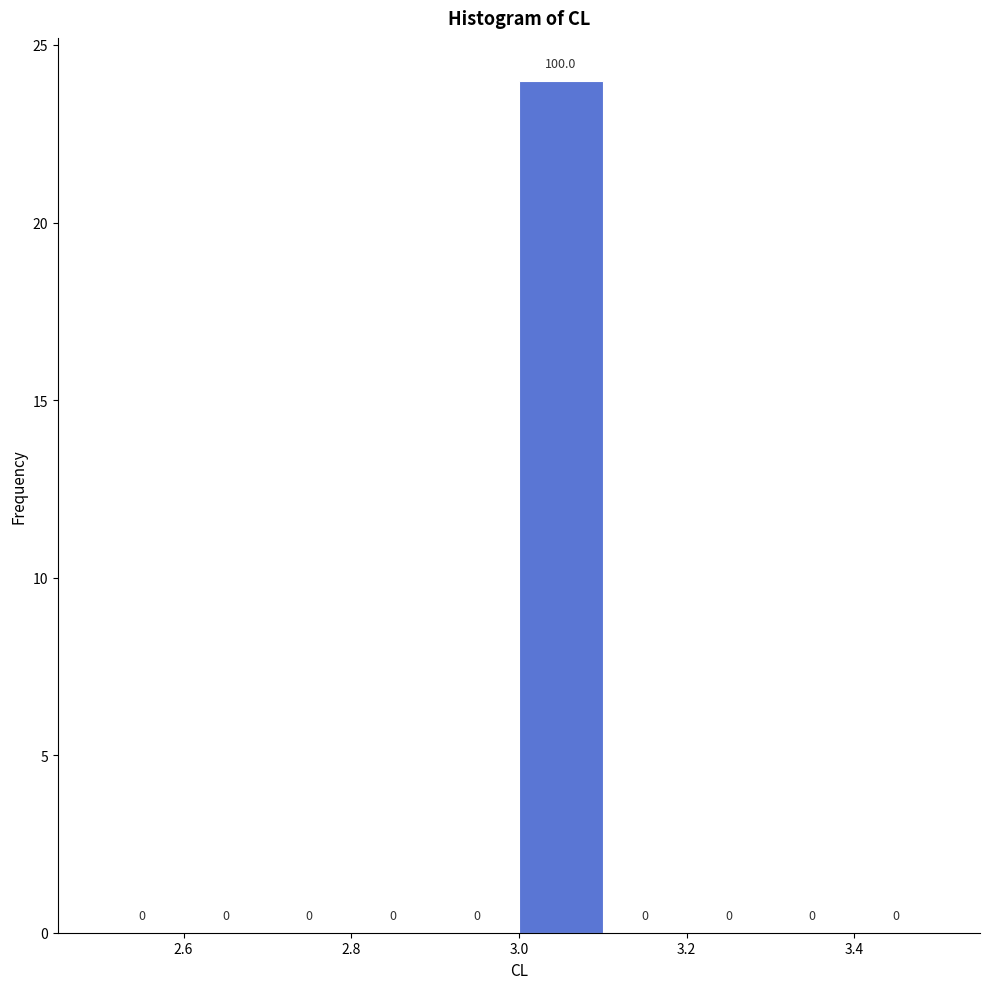

Over which range of the x-axis is the bar tallest?

3.0 to 3.1